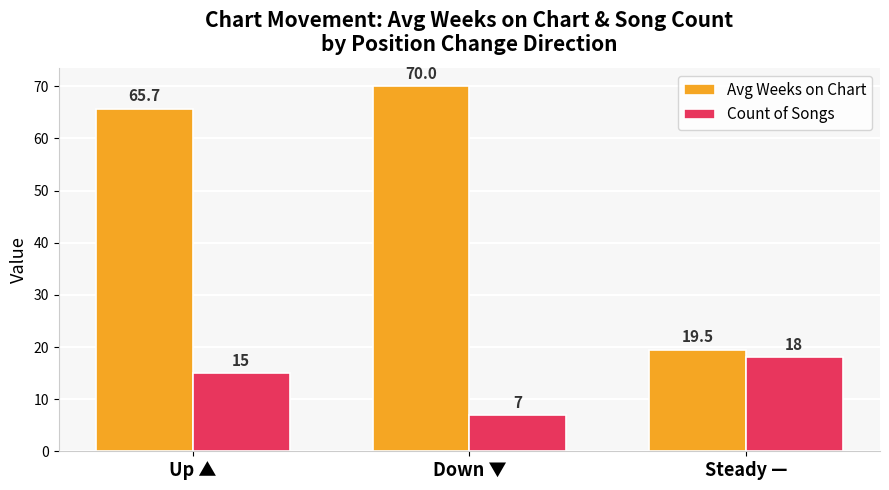

Which series has the widest spread of values?

Avg Weeks on Chart